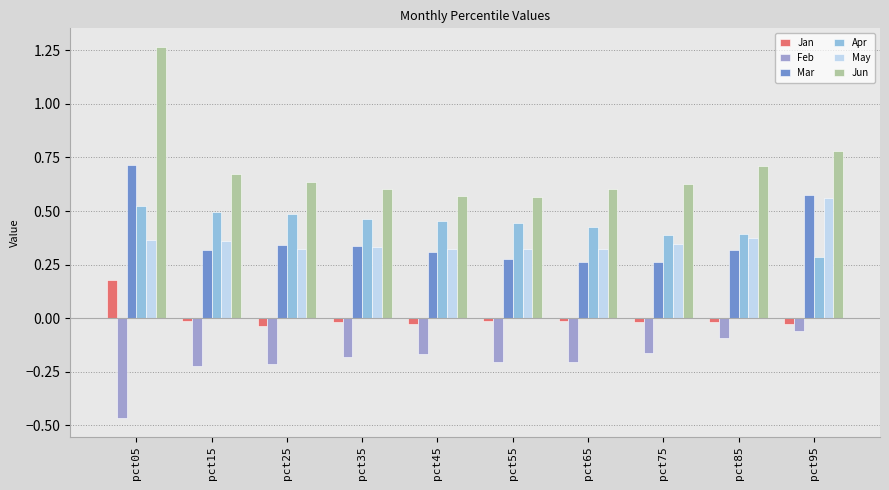

Which series changed the most between pct35 and pct55?

Mar